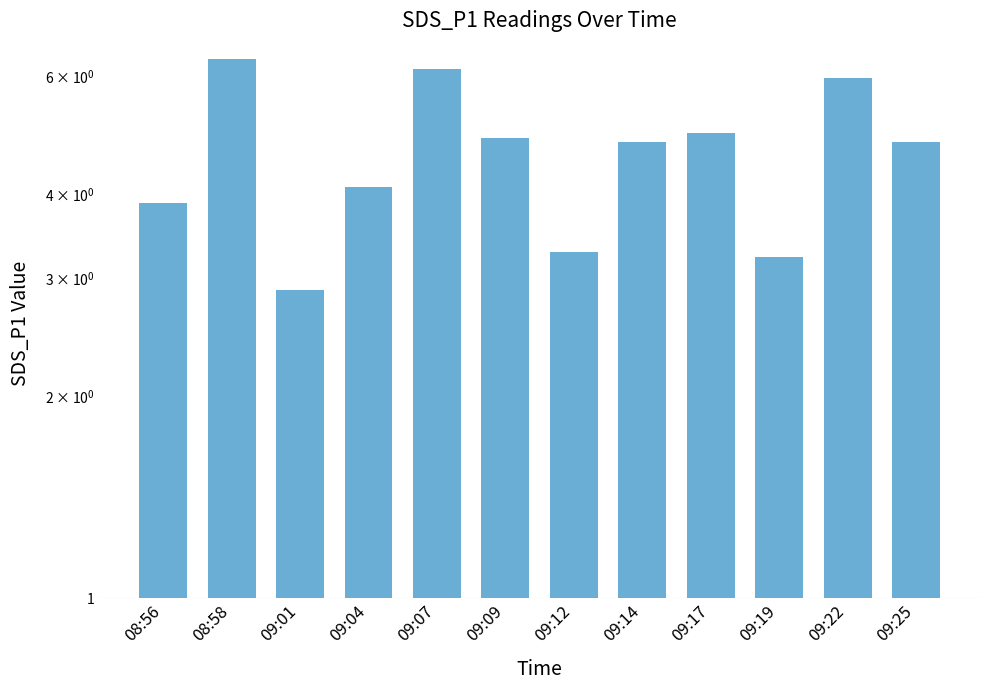

Rank the categories by value from highest to lowest.

08:58, 09:07, 09:22, 09:17, 09:09, 09:14, 09:25, 09:04, 08:56, 09:12, 09:19, 09:01